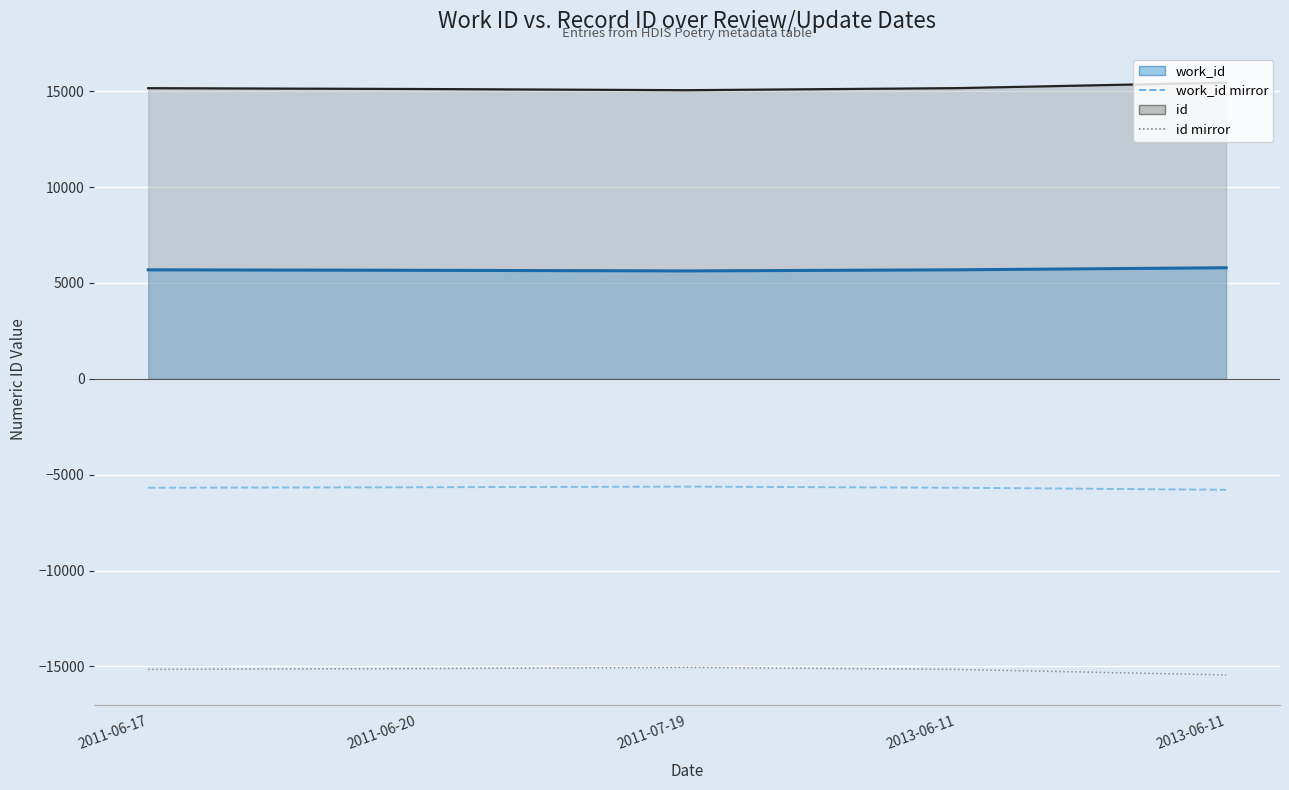

What is the average value of the work_id (line) series?

5688